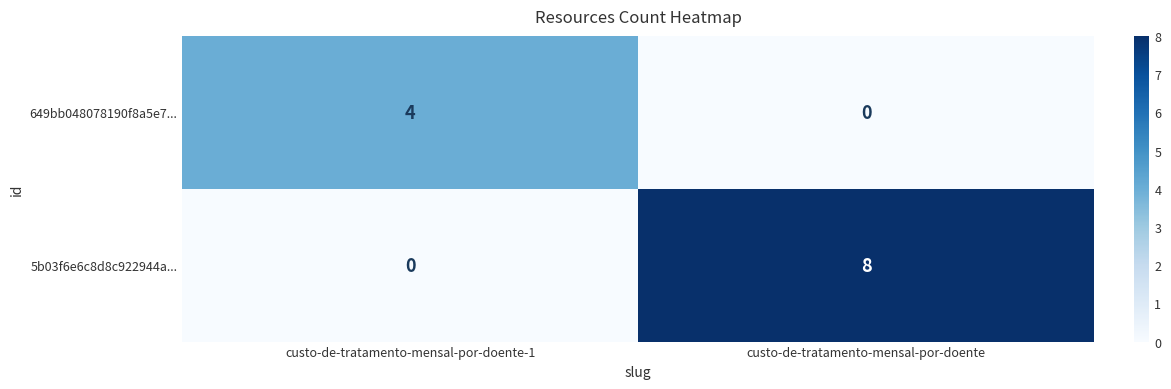

What is the sum of all 649bb048078190f8a5e7... values?

4